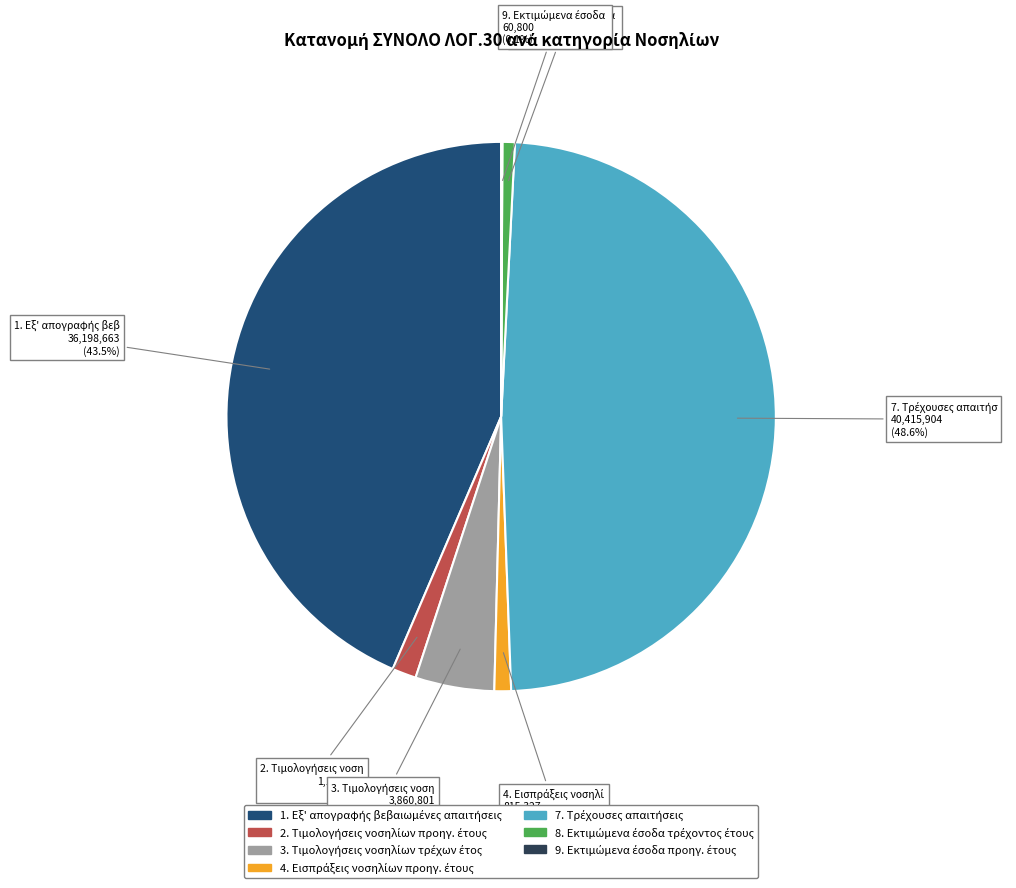

Is there a majority slice in this chart?

No